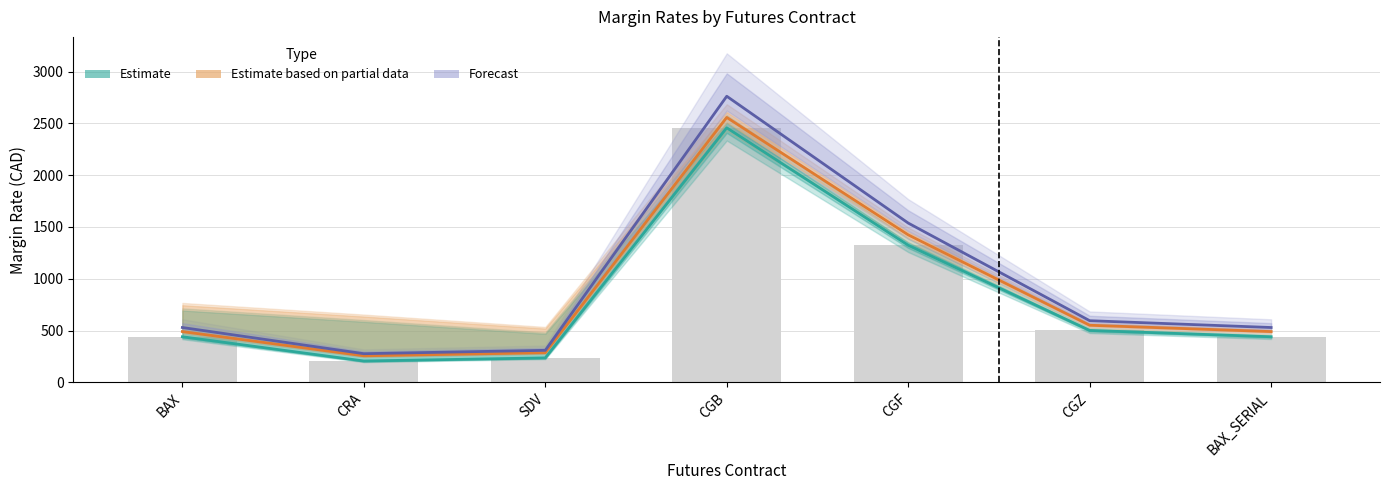

What is the sum of the Estimate based on partial data values at CRA and CGF?

1680.0